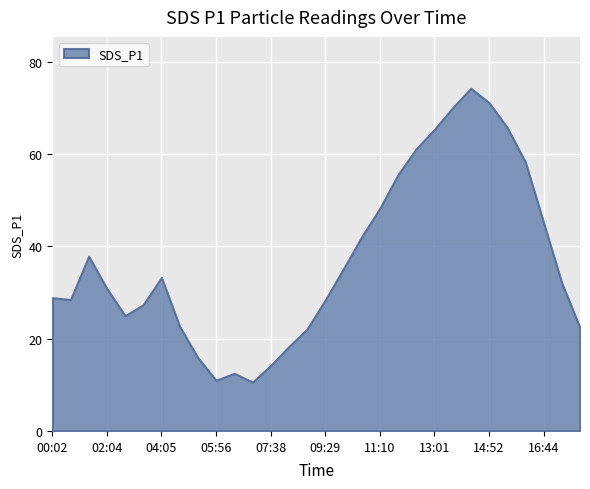

Which label corresponds to the largest value in the chart?

14:22